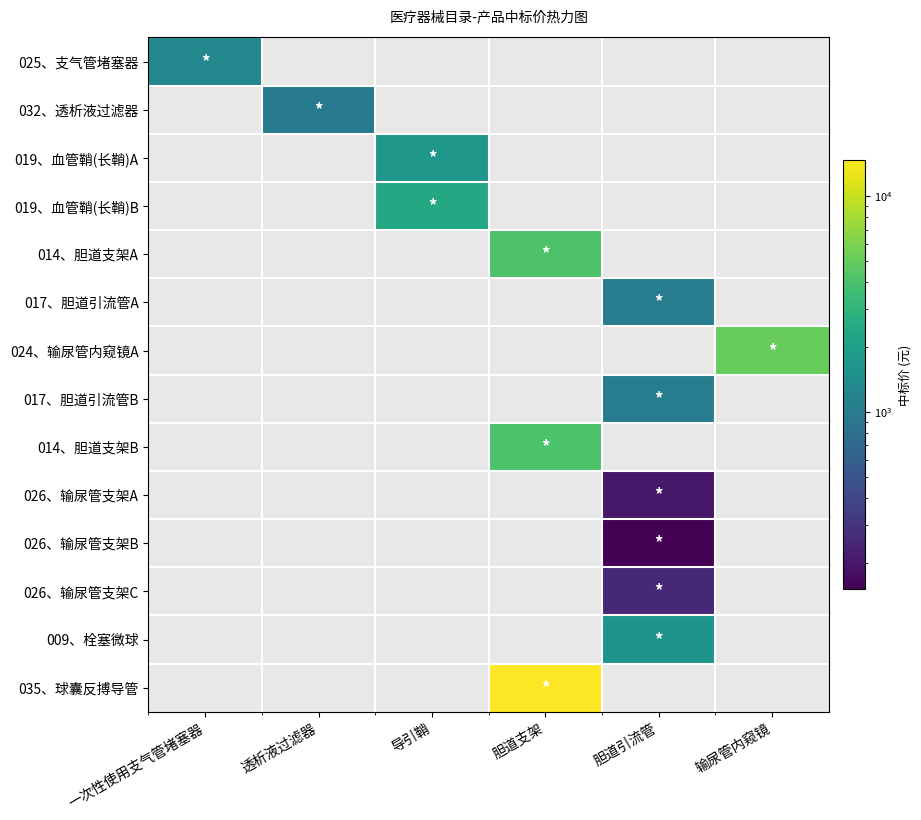

At which category does the chart reach its minimum across all series?

胆道引流管